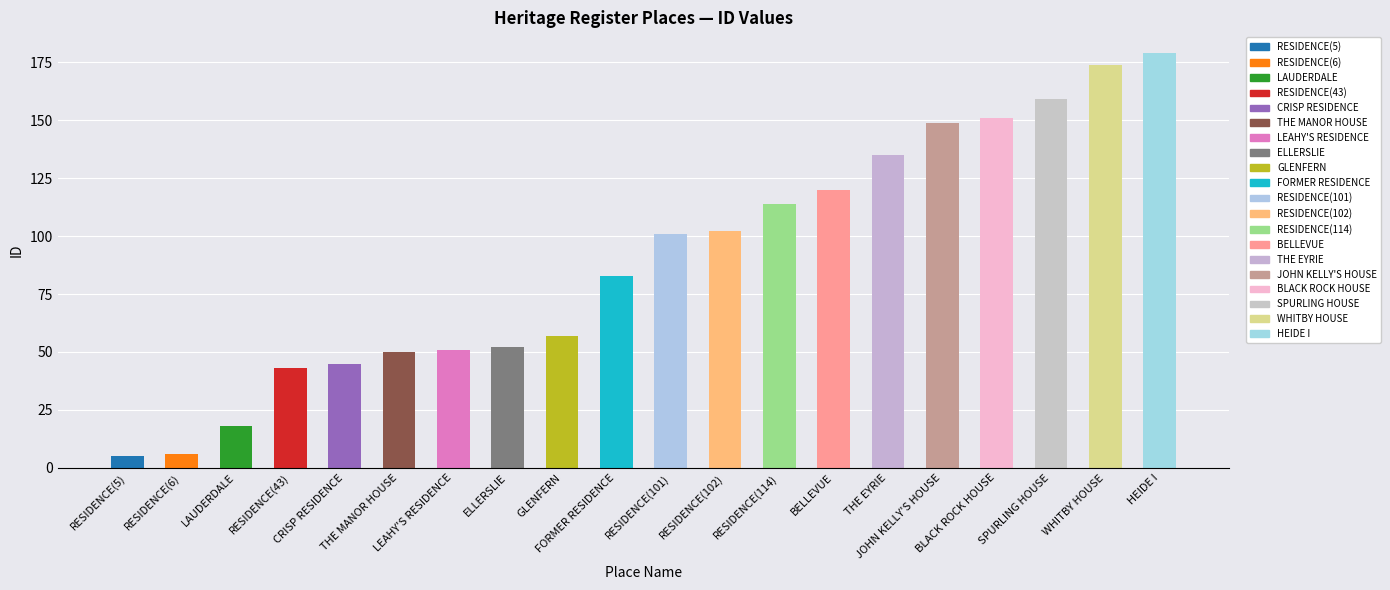

True or false: the data shows 120 at BELLEVUE.

True